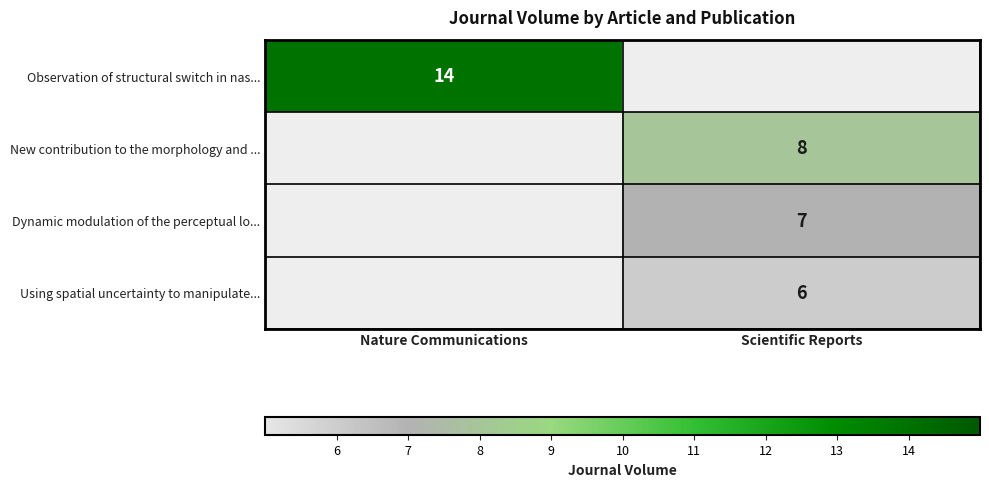

Is it true that Using spatial uncertainty to manipulate... equals 10 at Scientific Reports?

False